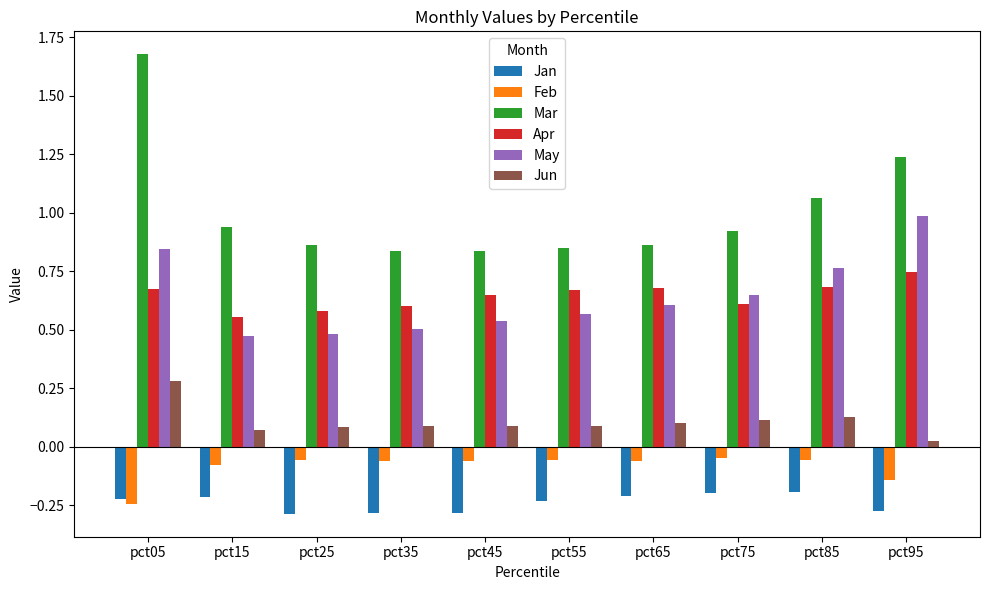

The Mar series shows 1.4 at pct25. True or false?

False